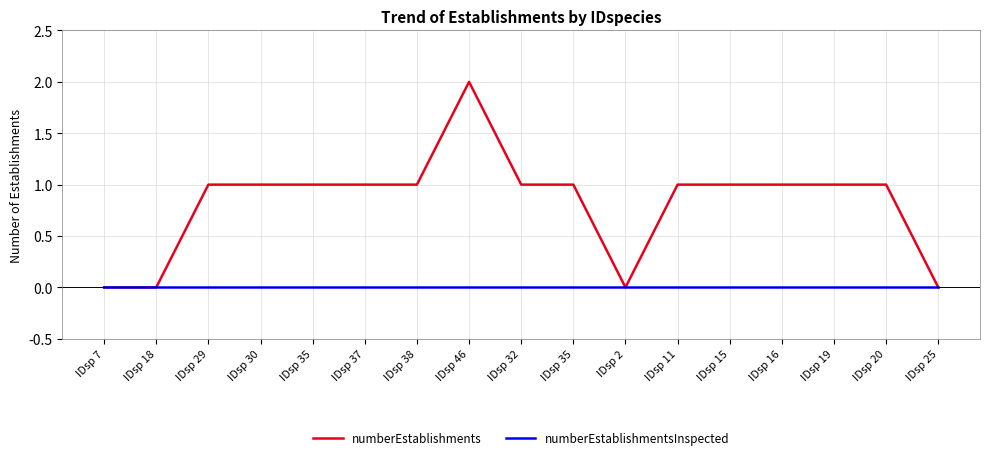

What are all the series names shown in the legend?

numberEstablishments, numberEstablishmentsInspected